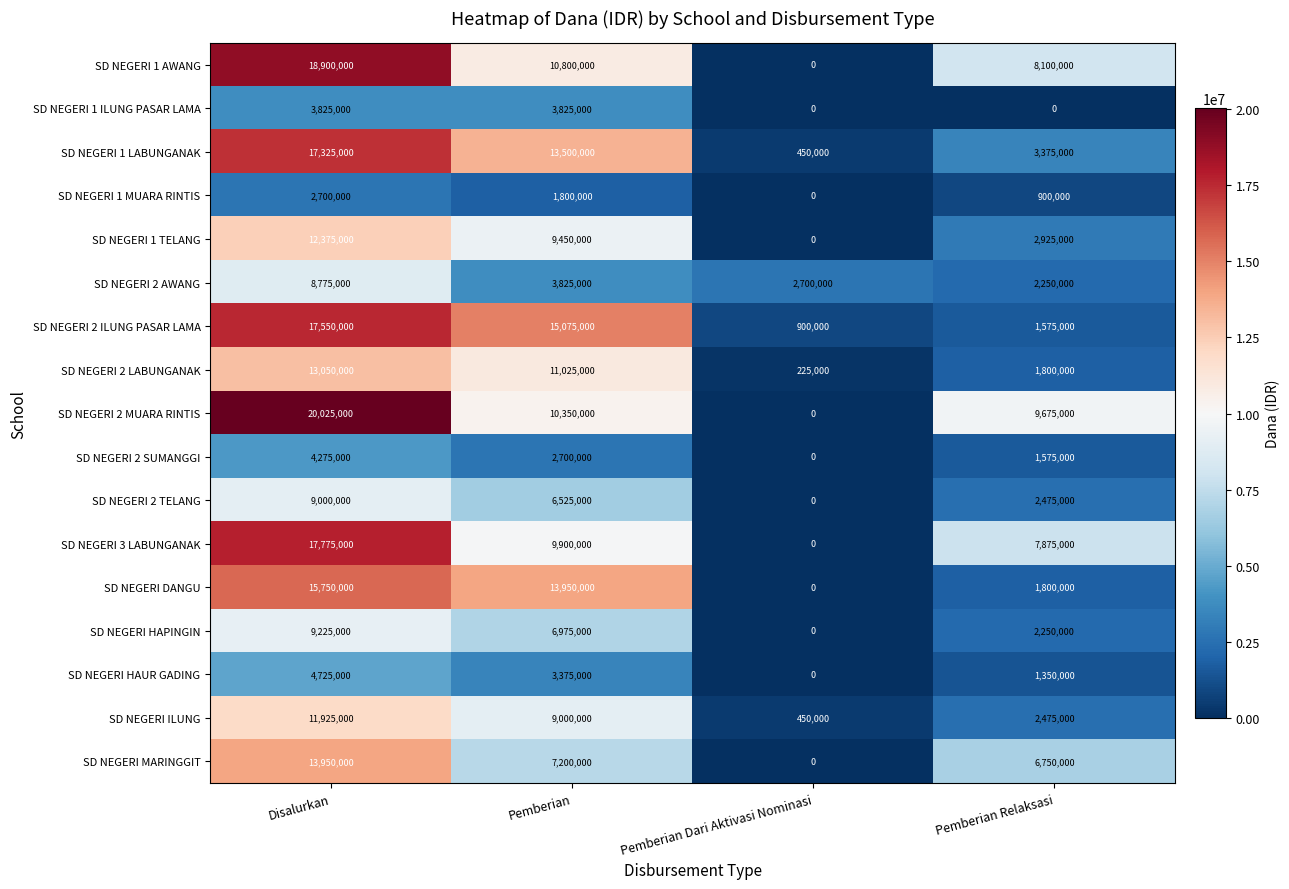

Which series changed the most between Disalurkan and Pemberian Dari Aktivasi Nominasi?

SD NEGERI 2 MUARA RINTIS